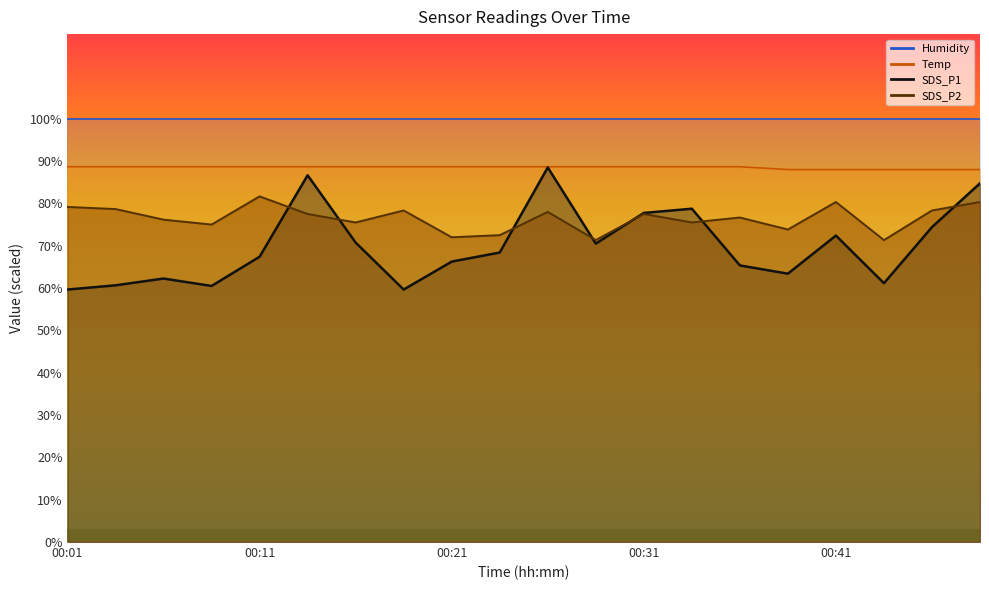

What is the minimum value for SDS_P1?

59.7